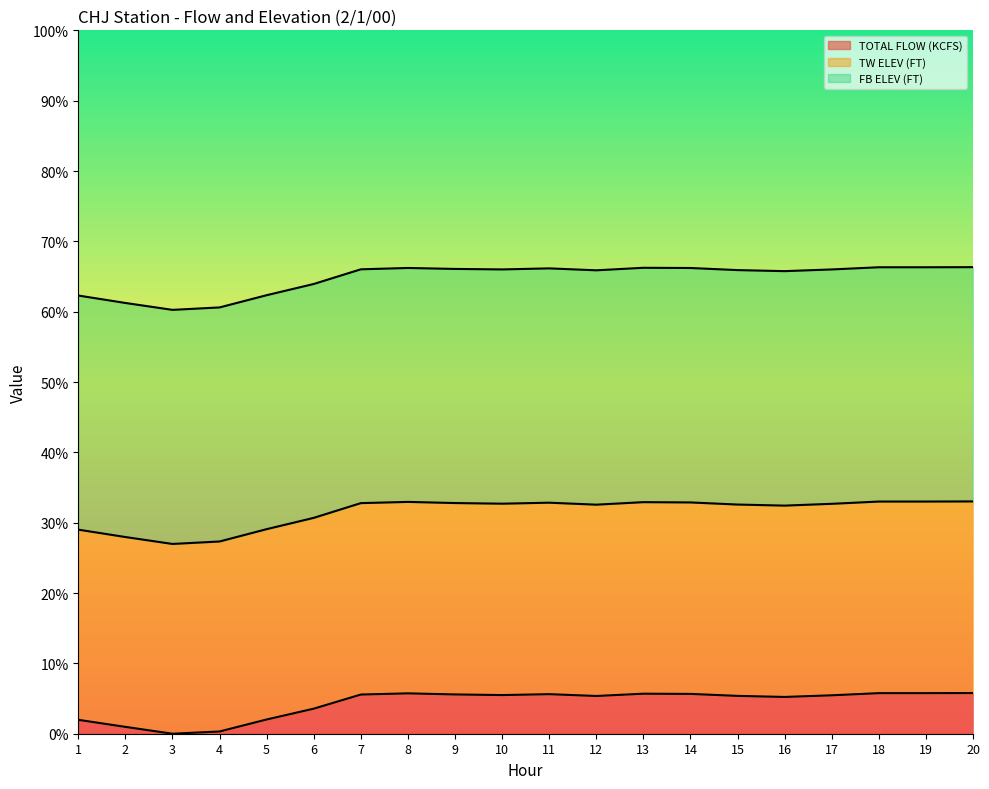

The value of TOTAL FLOW (KCFS) at 11 is 5.6. True or false?

True